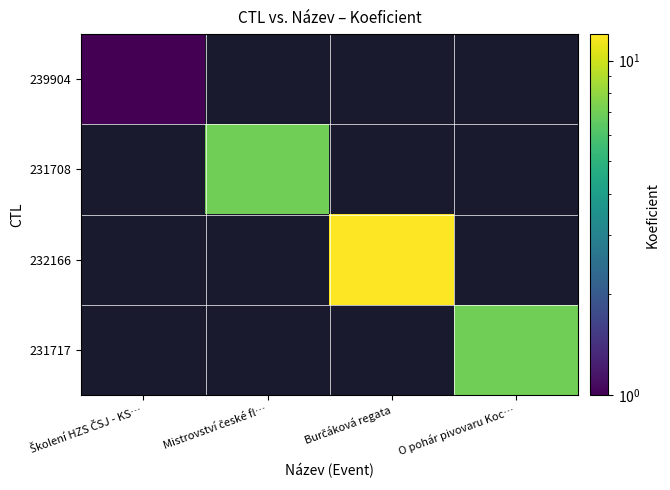

At how many categories does at least one series exceed 5?

3